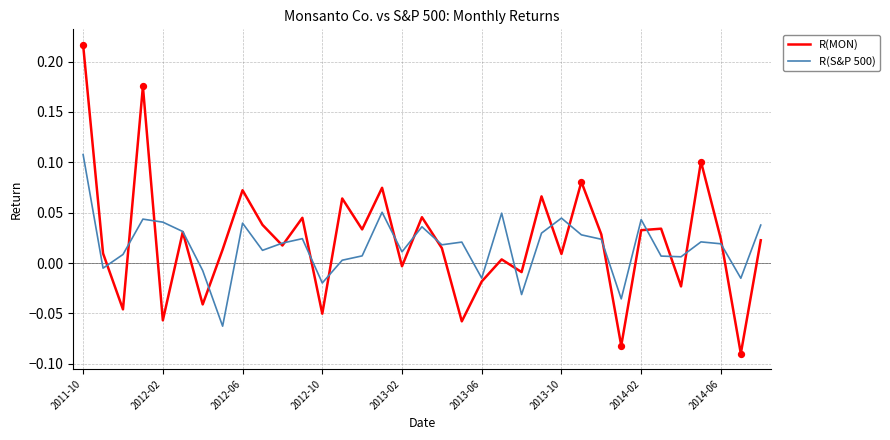

Which series has the largest total across all categories?

R(MON)